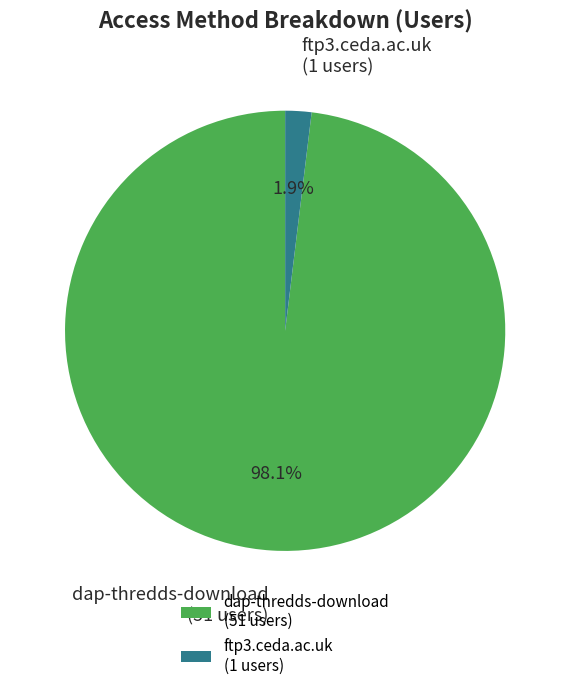

To the nearest percent, what is the combined percentage of dap-thredds-download and ftp3.ceda.ac.uk?

100%